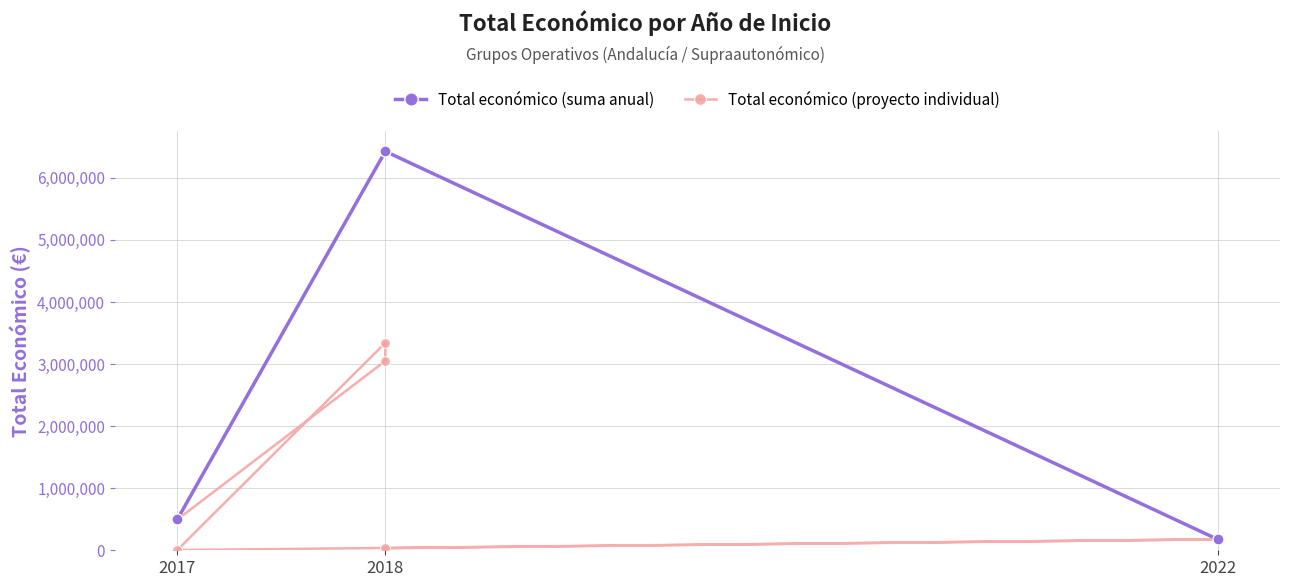

Where does the data first go above 494256?

2018